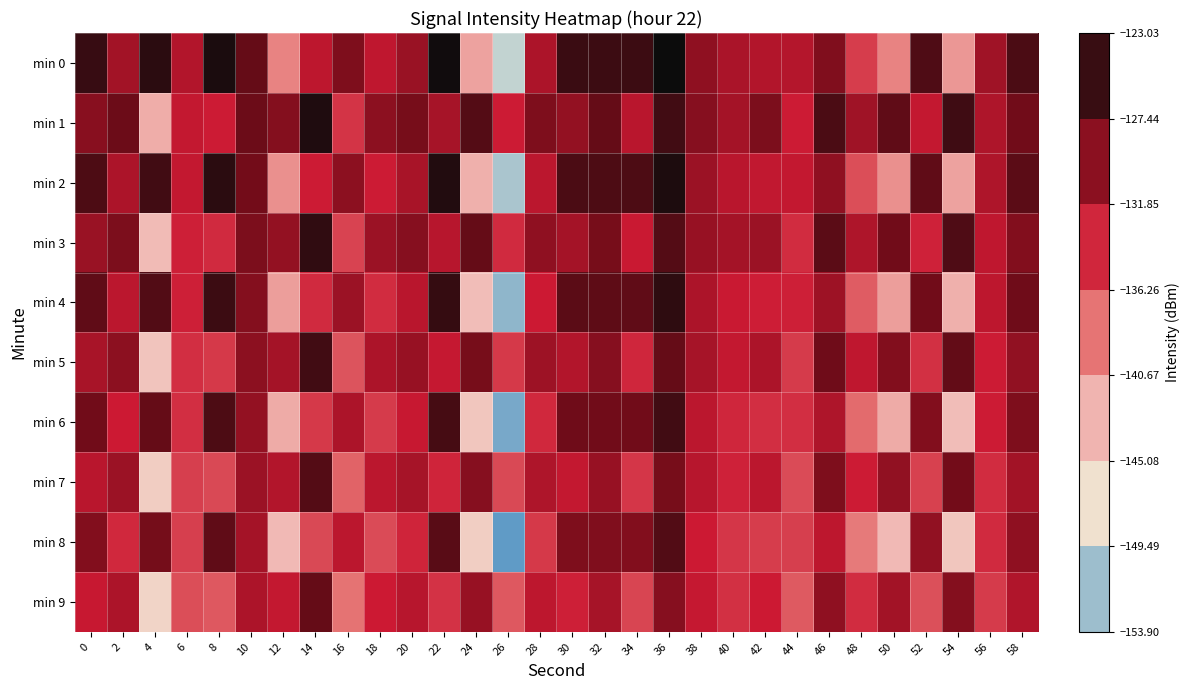

Which has a higher value, 16 or 4?

4